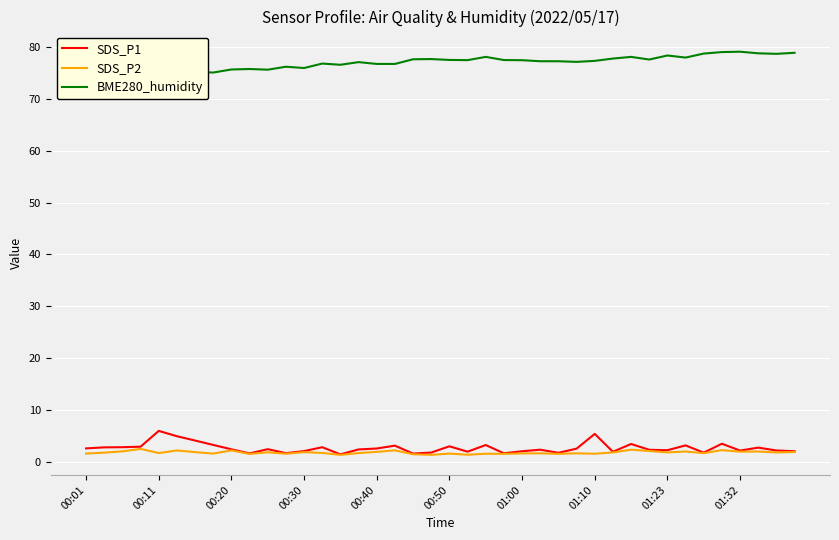

What is the maximum value for SDS_P2?

2.5